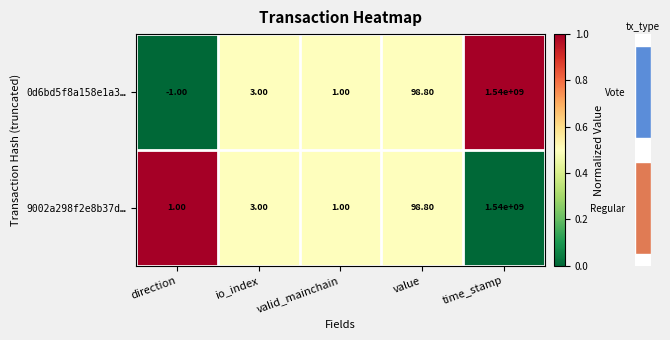

Which category has the highest value in the 0d6bd5f8a158e1a3… series?

time_stamp